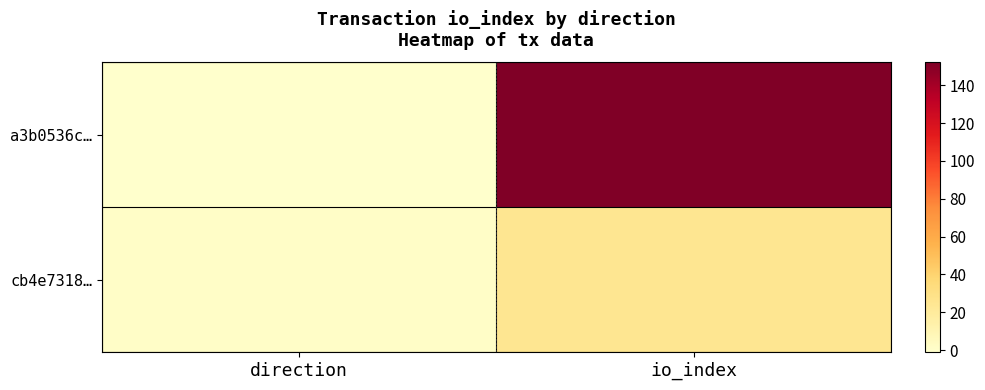

What is the difference between the highest and lowest values at io_index?

127